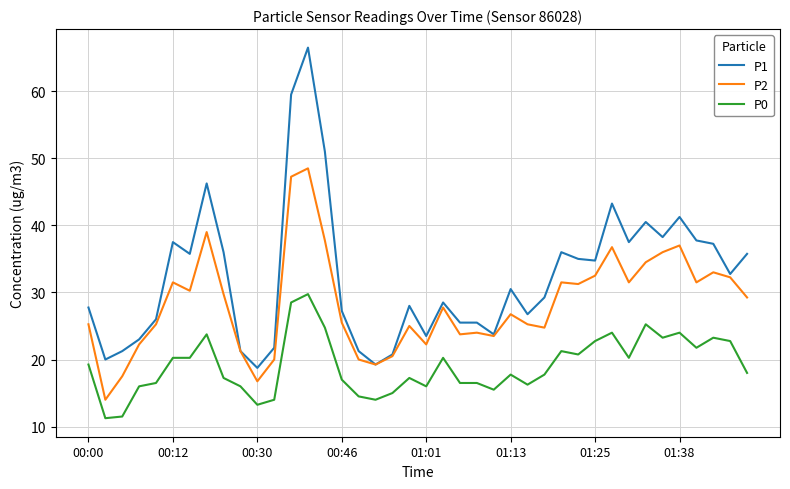

Rank the series by their average value, from highest to lowest.

P1, P2, P0